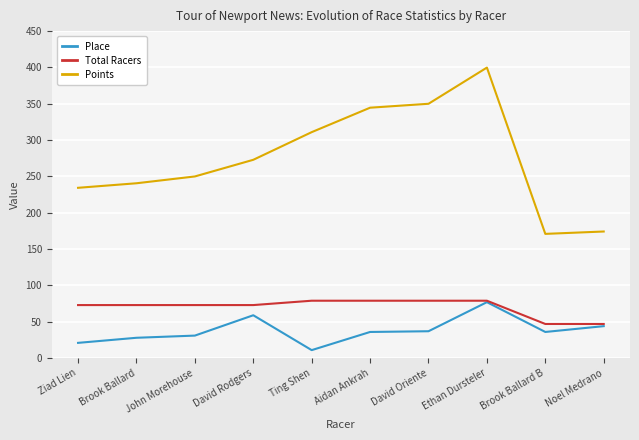

What is the minimum value shown in the chart?

11.0